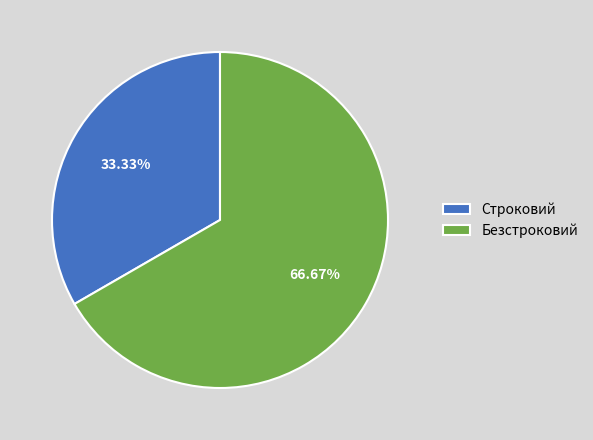

To the nearest percent, what is the combined percentage of Строковий and Безстроковий?

100%